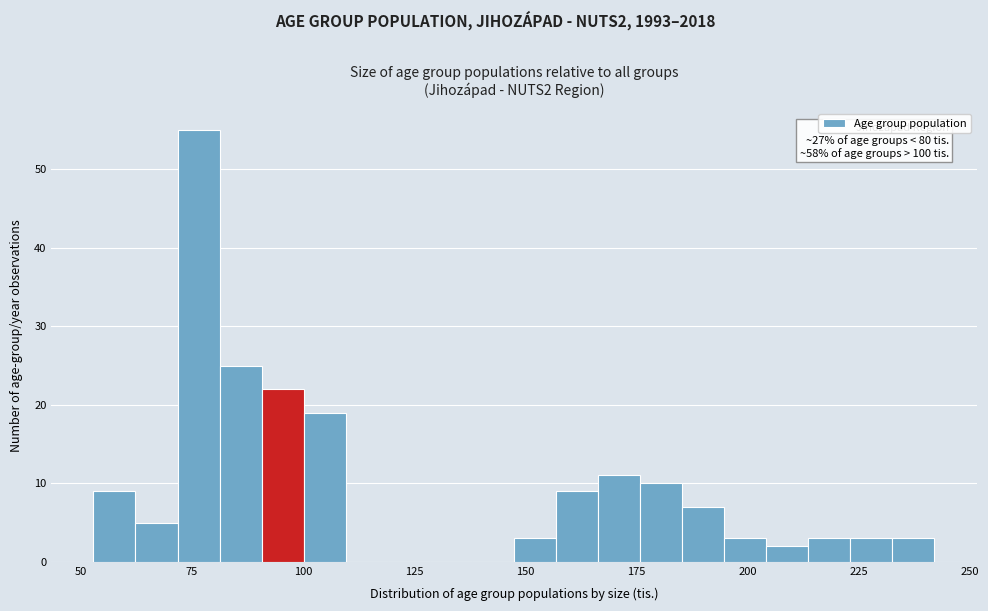

Around what value on the x-axis is the tallest bar? Give the approximate position of its centre, as read against the axis.

75